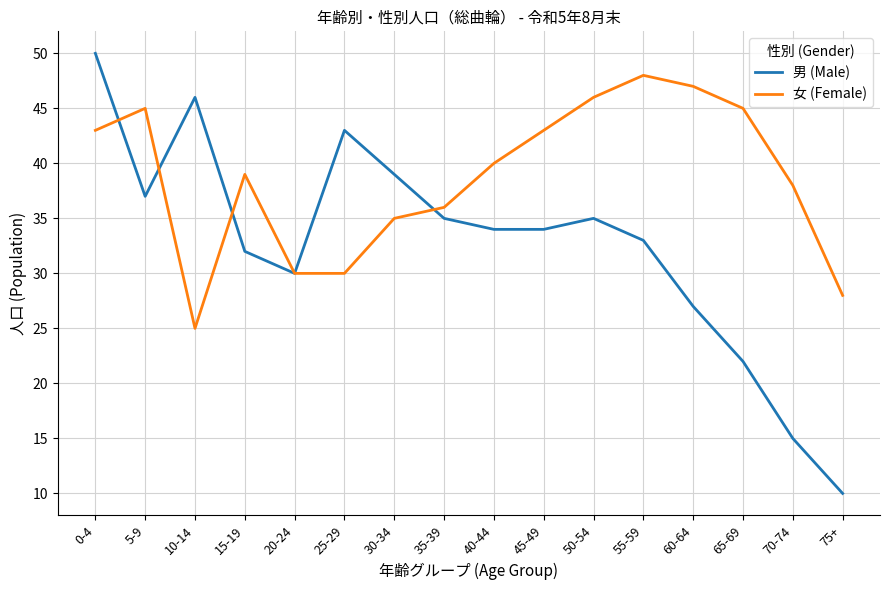

At which label does 女 (Female) reach its minimum?

10-14